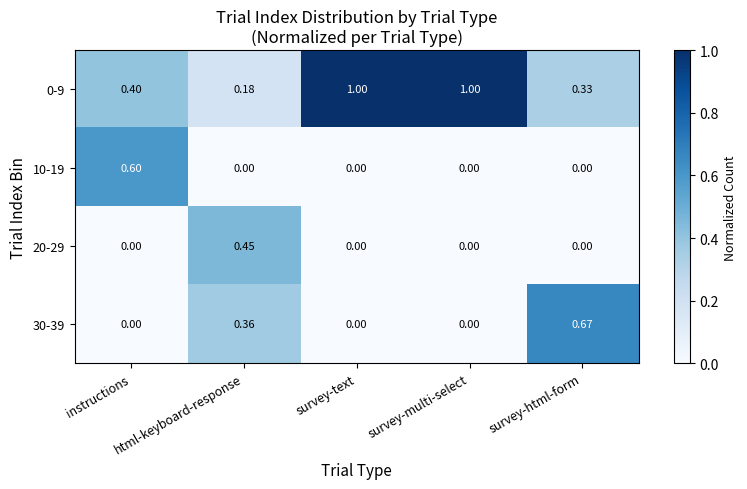

Where is 0-9 nearest to the value 0?

html-keyboard-response